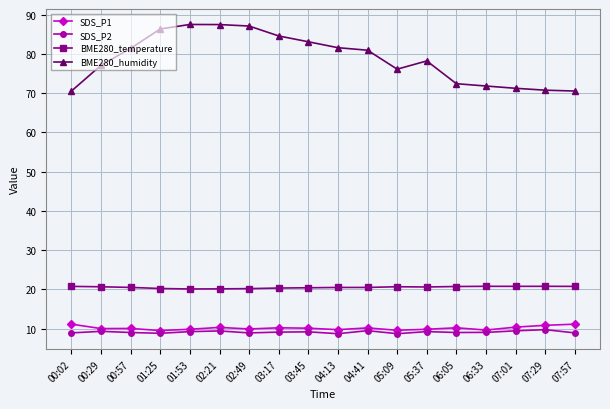

Between 01:25 and 03:45, which series saw the biggest shift?

BME280_humidity